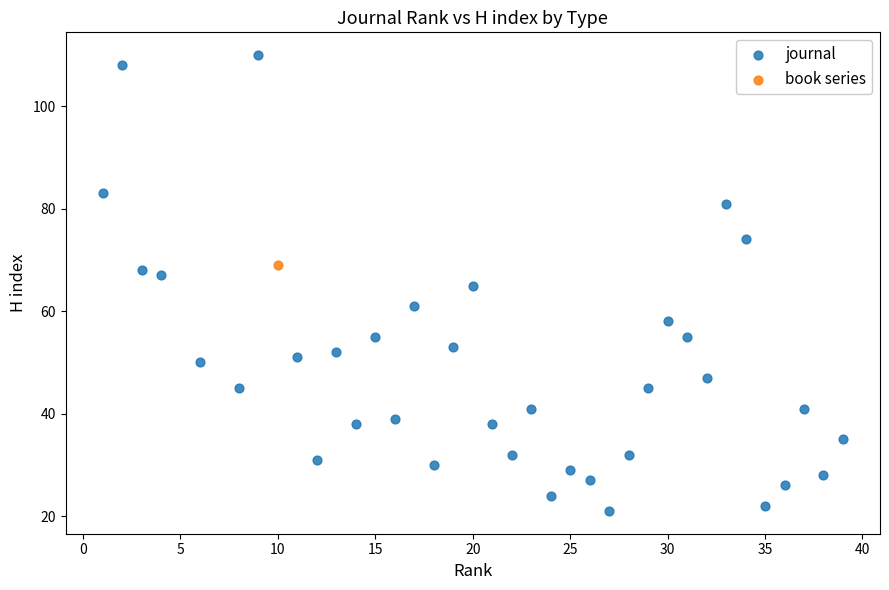

What are all the series names shown in the legend?

journal, book series